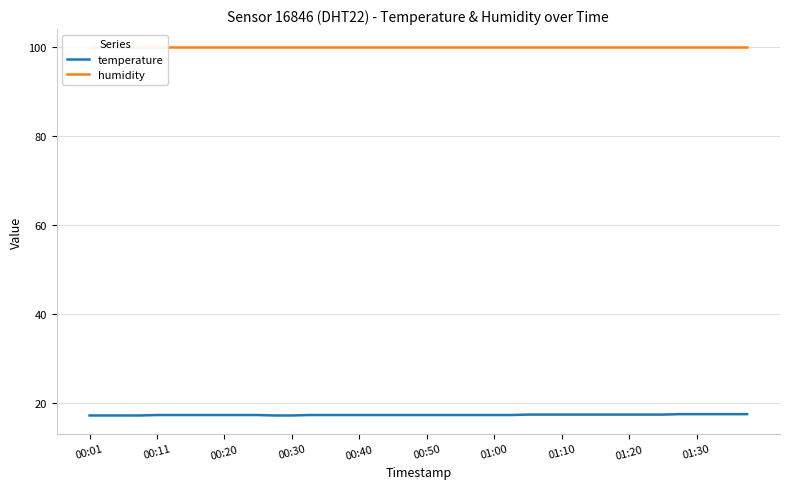

Reading right to left, what are all the values shown in this chart?

temperature: 17.4	17.4	17.4	17.4	17.4	17.3	17.3	17.3	17.3	17.3	17.3	17.3	17.3	17.3	17.2	17.2	17.2	17.2	17.2	17.2	17.2	17.2	17.2	17.2	17.2	17.2	17.2	17.1	17.1	17.2	17.2	17.2	17.2	17.2	17.2	17.2	17.1	17.1	17.1	17.1
humidity: 99.9	99.9	99.9	99.9	99.9	99.9	99.9	99.9	99.9	99.9	99.9	99.9	99.9	99.9	99.9	99.9	99.9	99.9	99.9	99.9	99.9	99.9	99.9	99.9	99.9	99.9	99.9	99.9	99.9	99.9	99.9	99.9	99.9	99.9	99.9	99.9	99.9	99.9	99.9	99.9